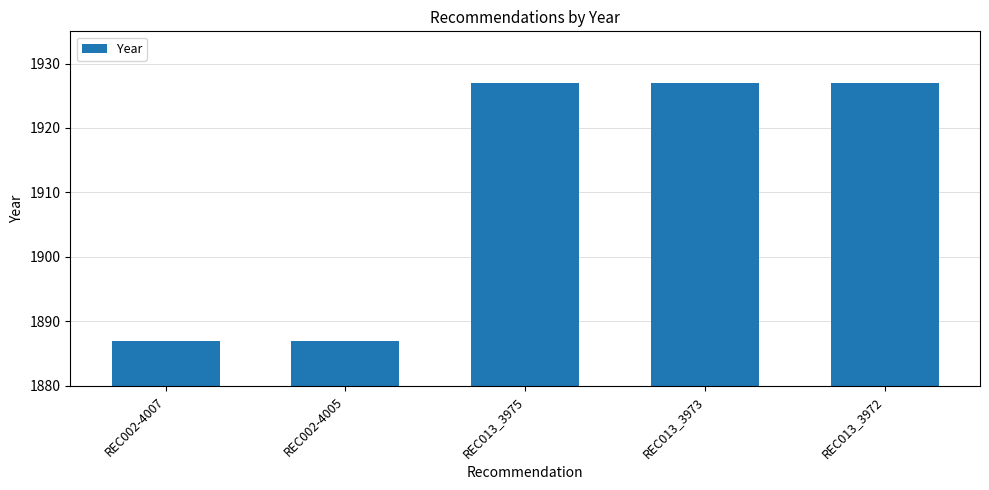

What is the value of the 1st bar from the left?

1887